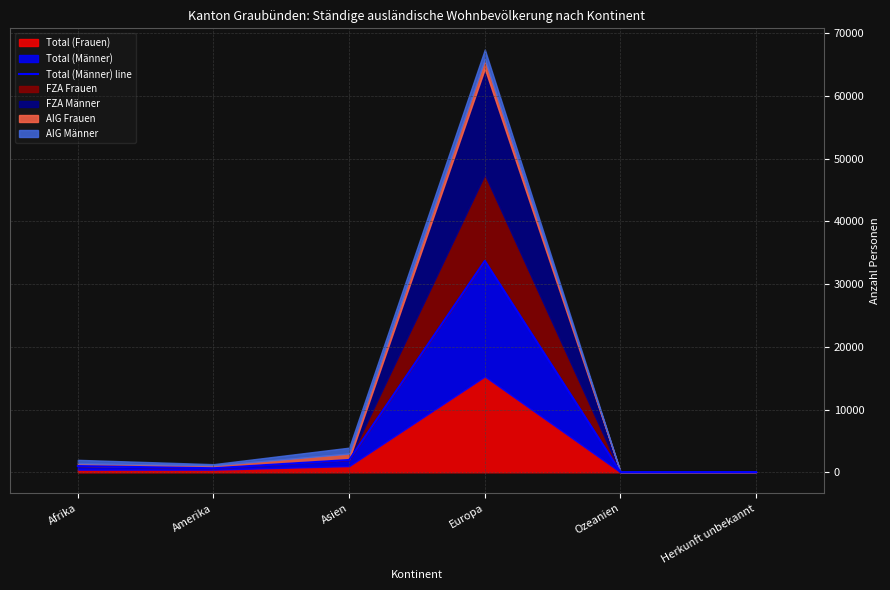

Does the chart display data point markers on the line(s)?

No